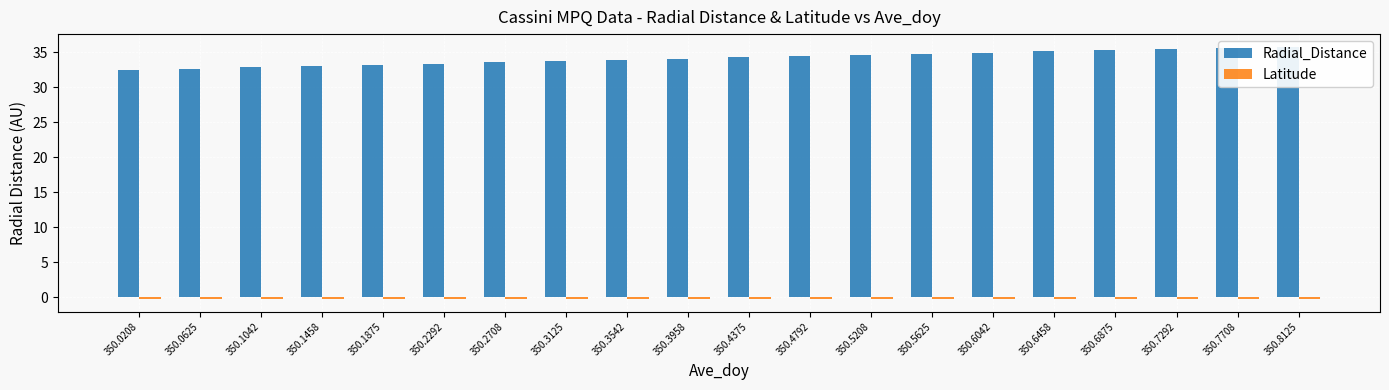

At which label is Latitude closest to 0?

350.0208